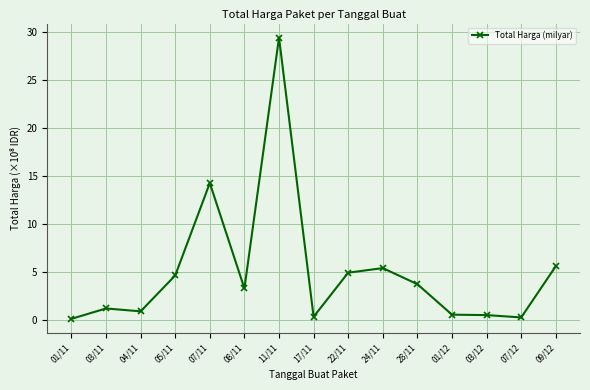

Does the chart display data point markers on the line(s)?

Yes